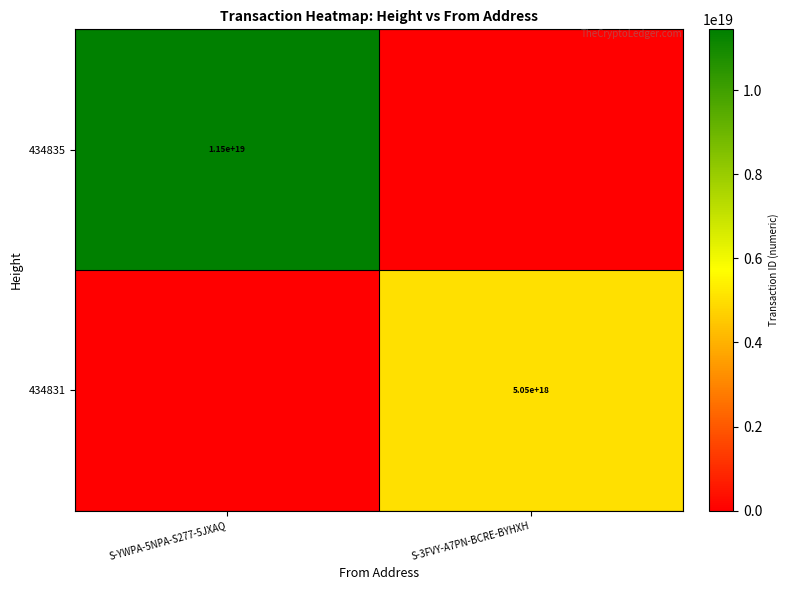

Which category has the highest value across all series?

S-YWPA-5NPA-S277-5JXAQ